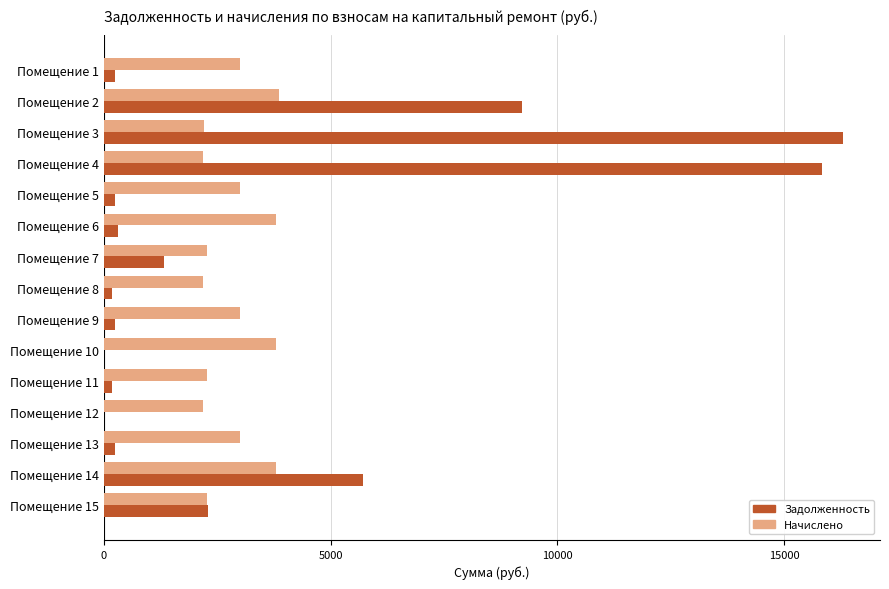

Which category has the highest value across all series?

Помещение 3